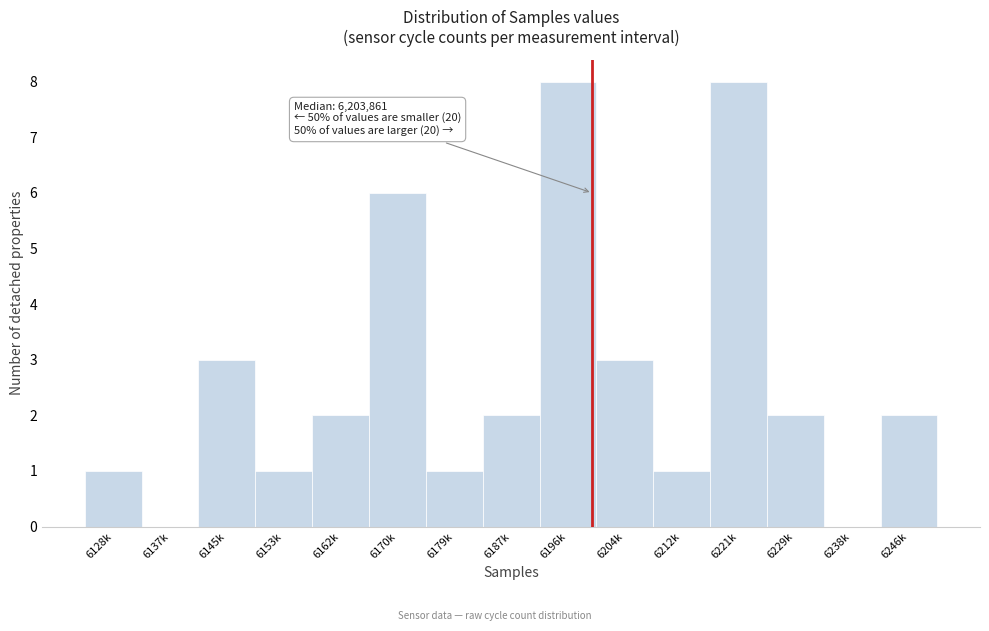

Reading left to right, what are all the values shown in this chart?

6128k=1	6137k=0	6145k=3	6153k=1	6162k=2	6170k=6	6179k=1	6187k=2	6196k=8	6204k=3	6212k=1	6221k=8	6229k=2	6238k=0	6246k=2